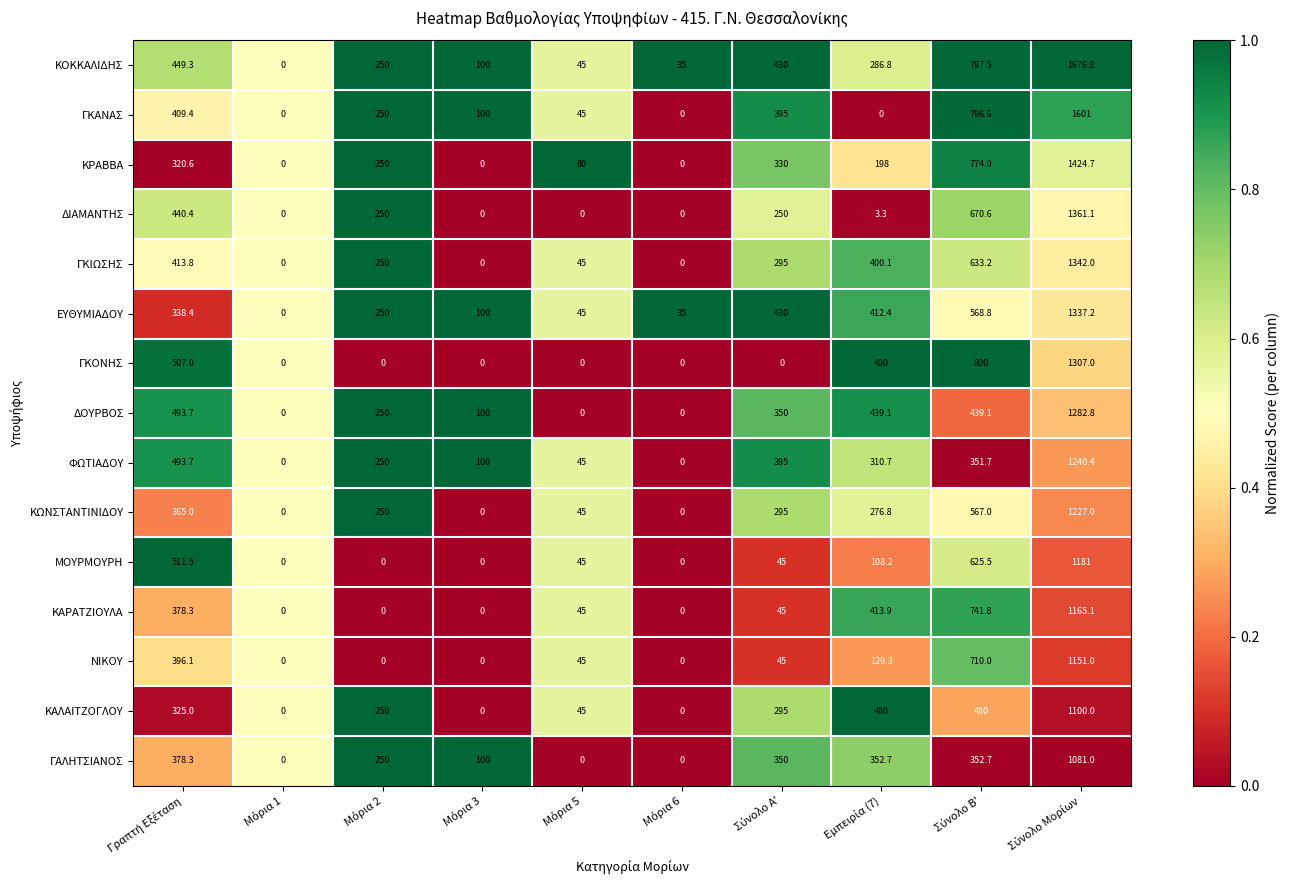

What is the difference between the maximum and minimum values in the ΦΩΤΙΑΔΟΥ series?

1240.4